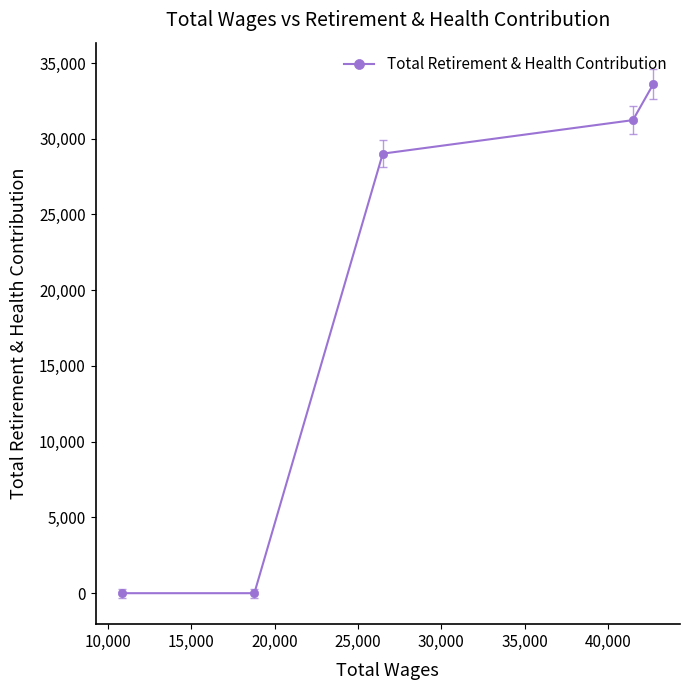

True or false: there are more than 2 points higher than both neighbors.

False